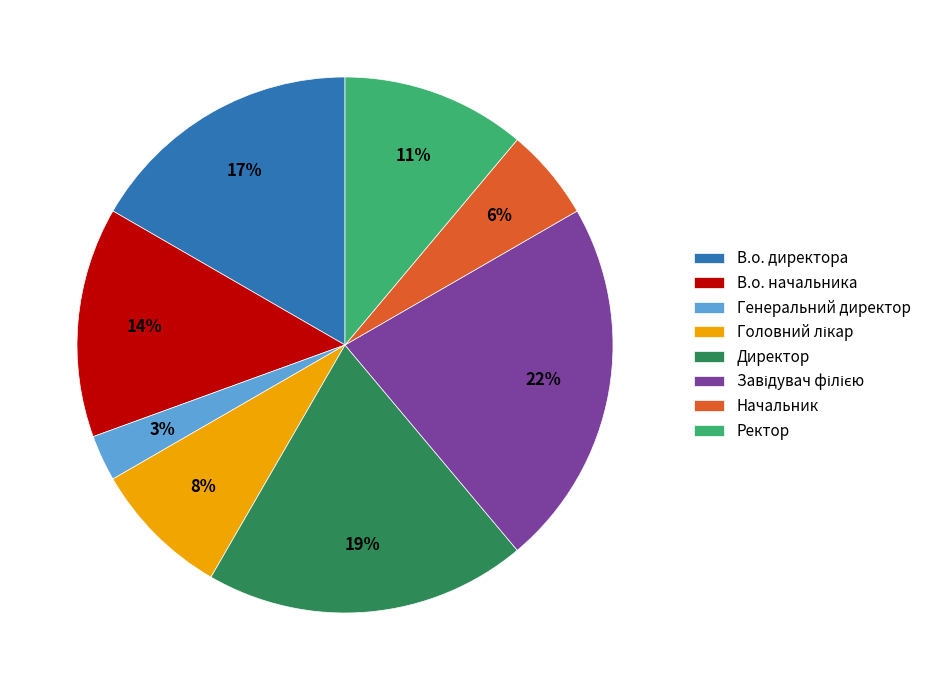

To the nearest percent, what percentage of the pie is Начальник?

6%